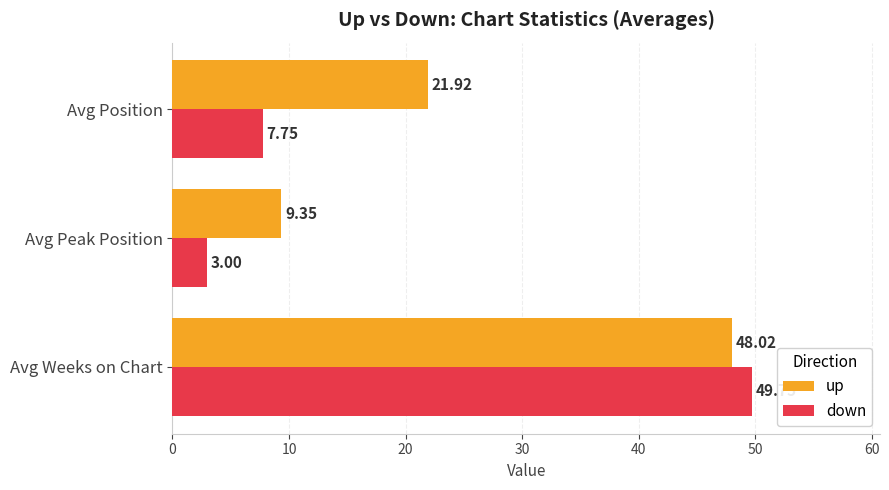

Rank the series by their maximum value, from lowest to highest.

up, down